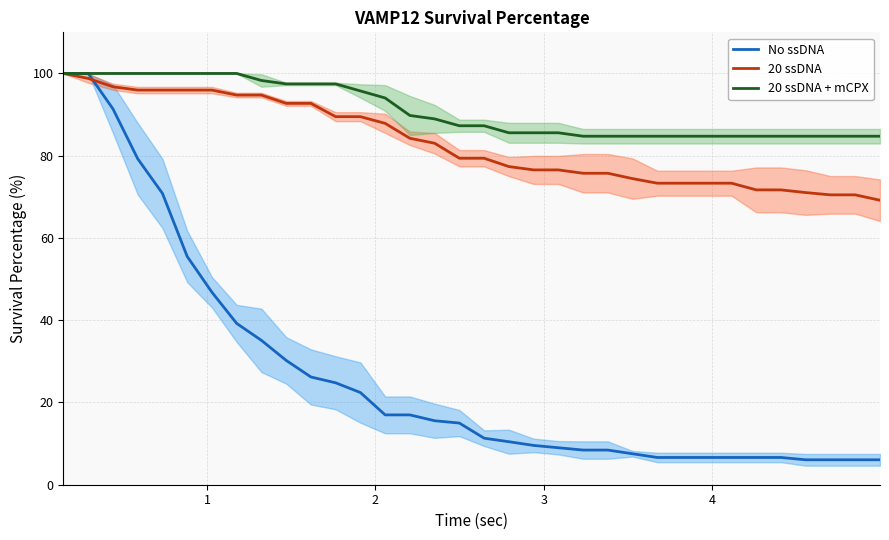

What is the maximum value shown in the chart?

100.0